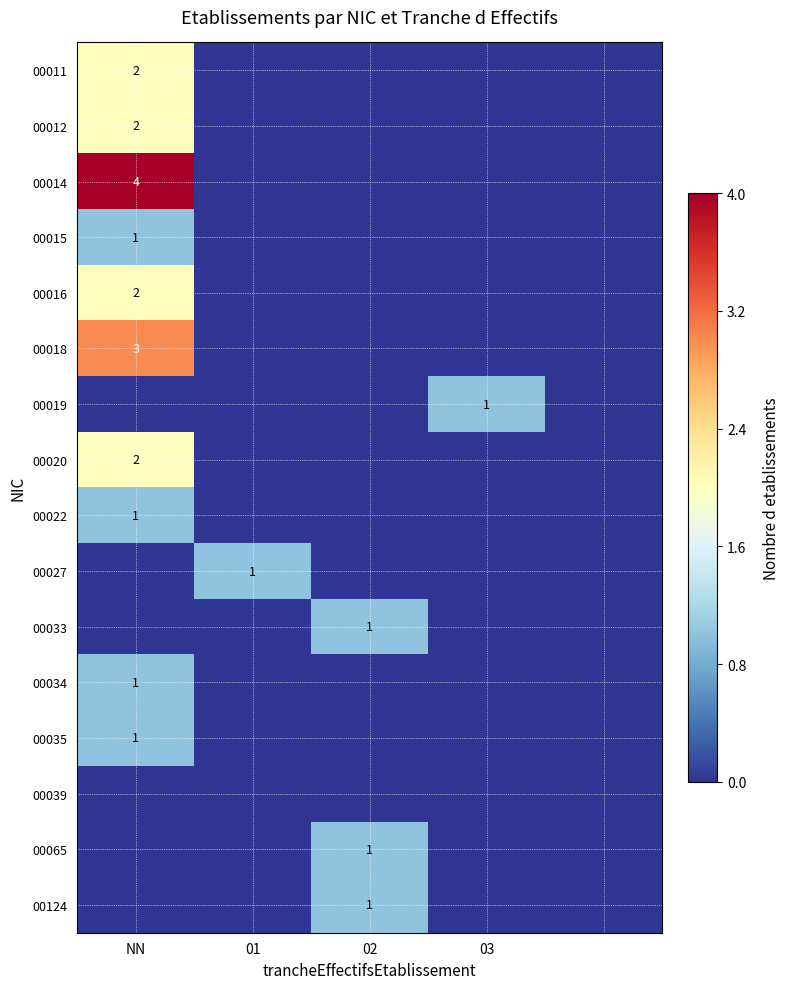

The value of 00019 at 03 is 1. True or false?

True